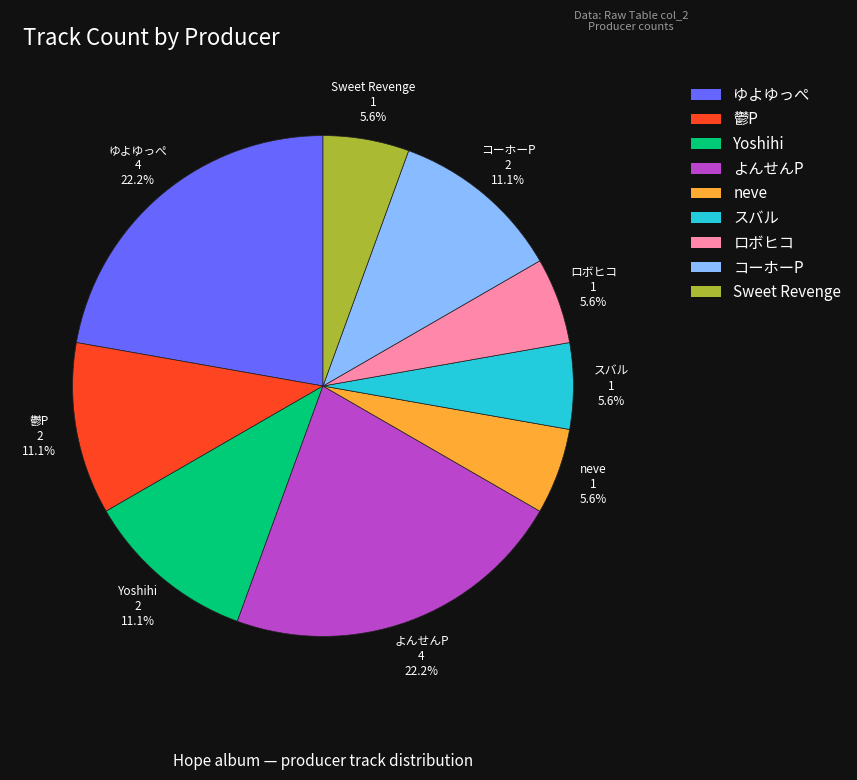

What is the ratio of the value at コーホーP to the value at Yoshihi?

1.0